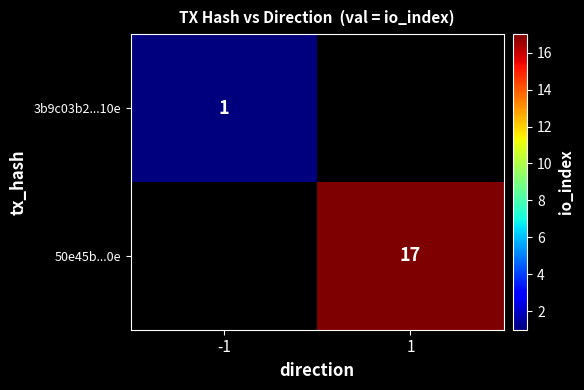

The value of 50e45b...0e at 1 is 10.0. True or false?

False